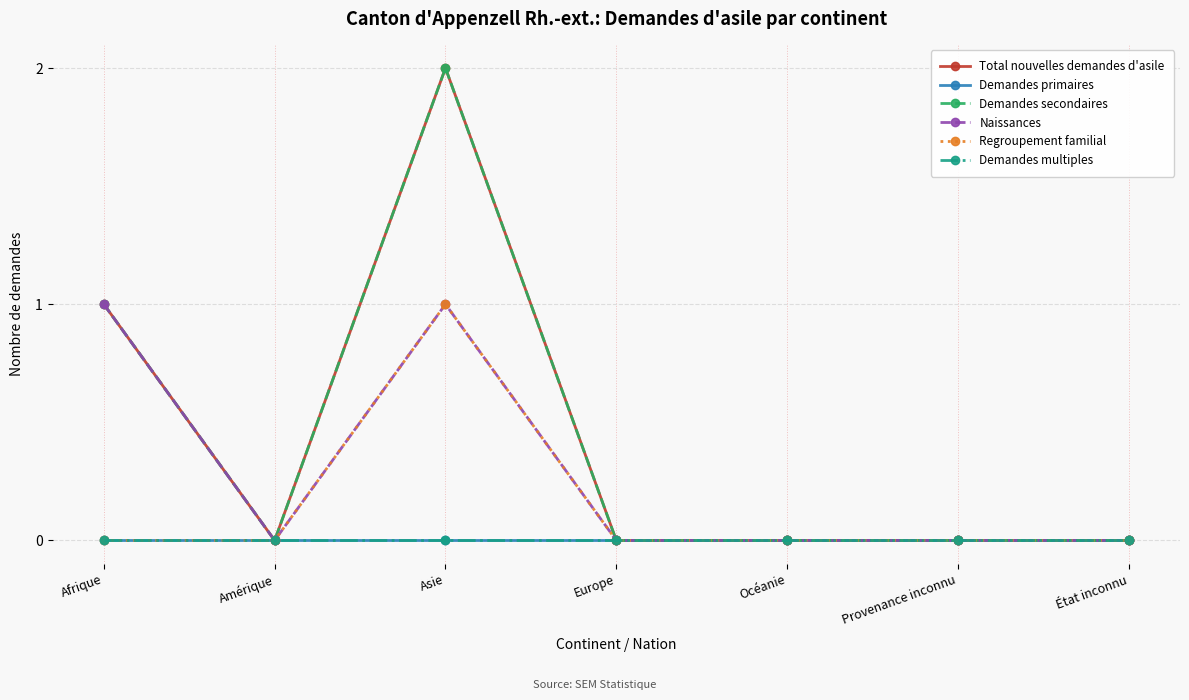

True or false: Naissances and Demandes secondaires cross at least once.

False